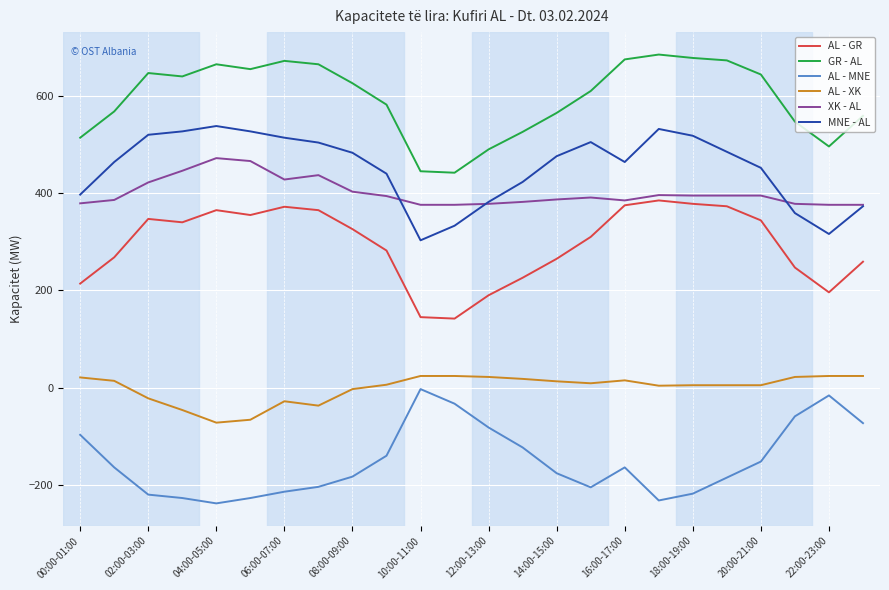

What is the smallest value displayed?

-238